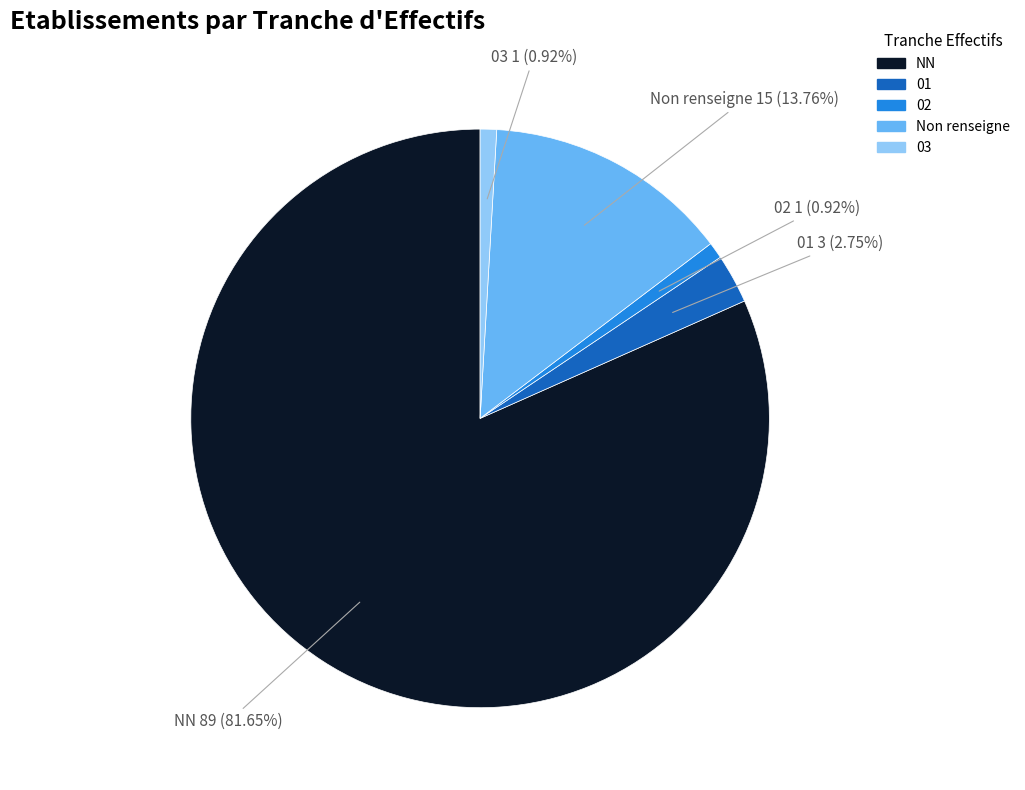

Which category has the biggest portion of the pie?

NN